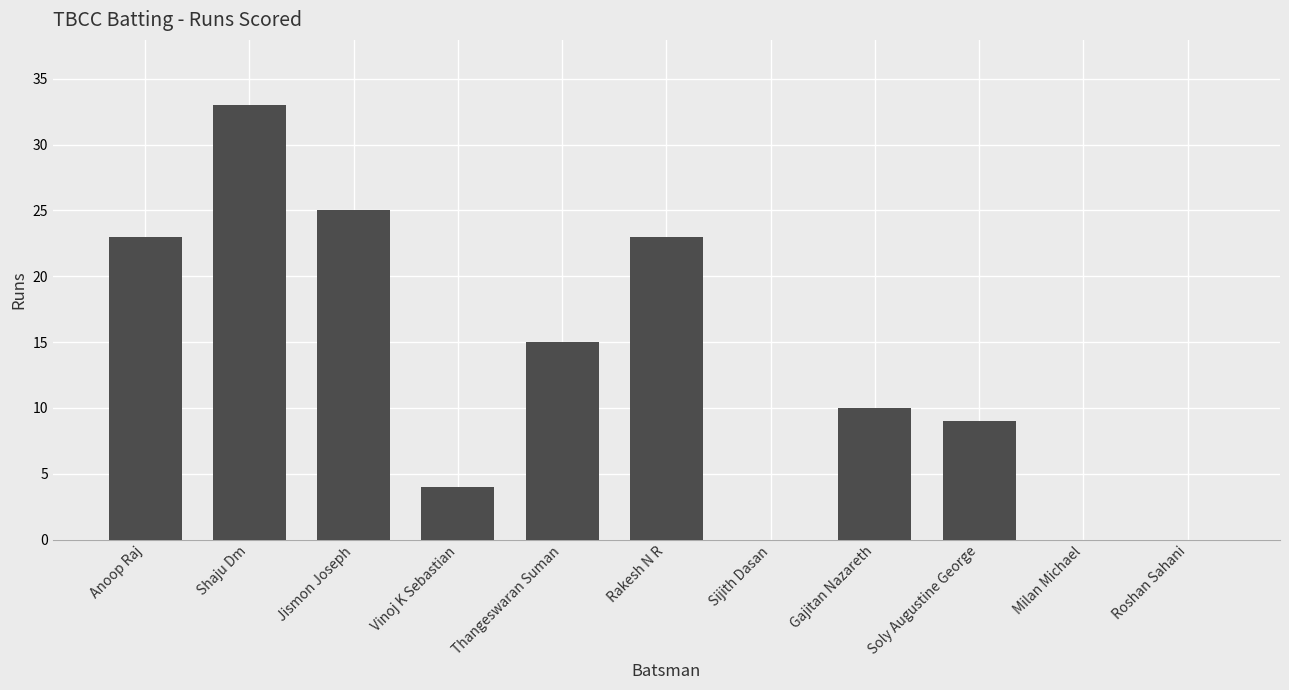

Reading left to right, extract all data points from this chart.

Anoop Raj=23	Shaju Dm=33	Jismon Joseph=25	Vinoj K Sebastian=4	Thangeswaran Suman=15	Rakesh N R=23	Sijith Dasan=0	Gajitan Nazareth=10	Soly Augustine George=9	Milan Michael=0	Roshan Sahani=0